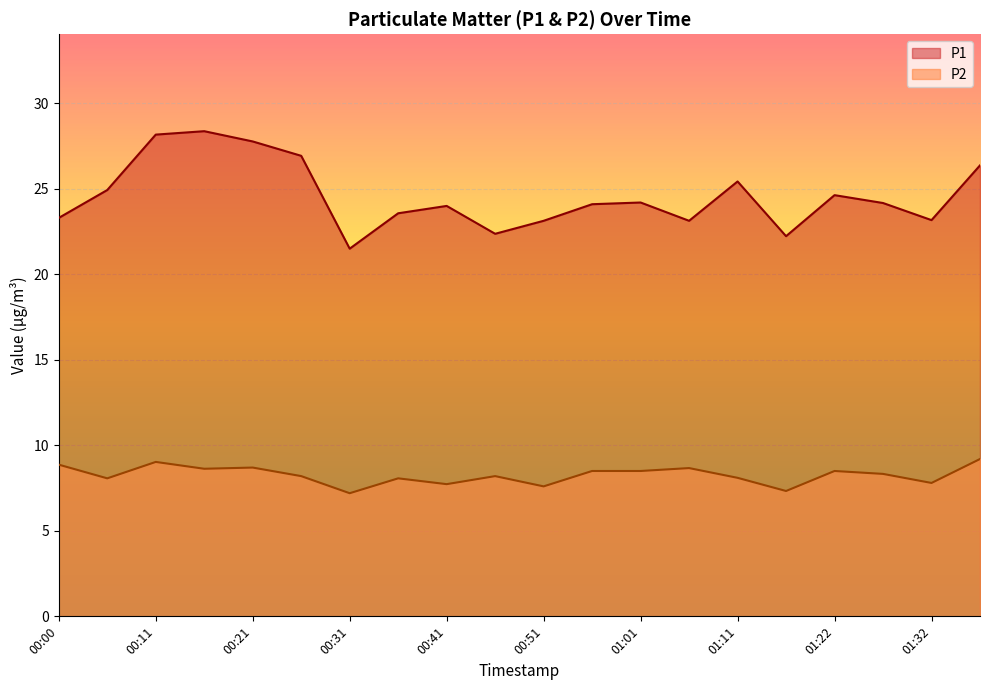

What is the value of the P1 point at the 16th from the left?

22.2